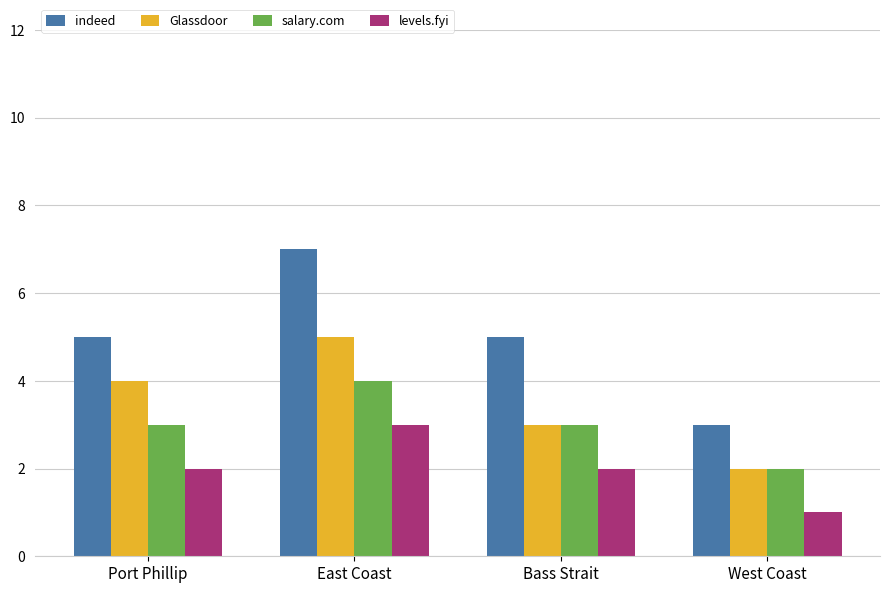

Which series has the largest total across all categories?

indeed